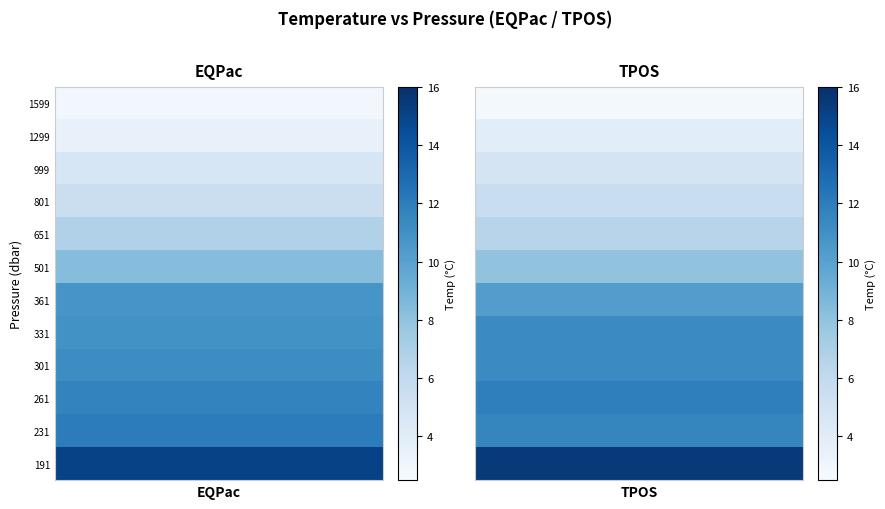

Rank the series at 36 from lowest to highest value.

EQPac, TPOS